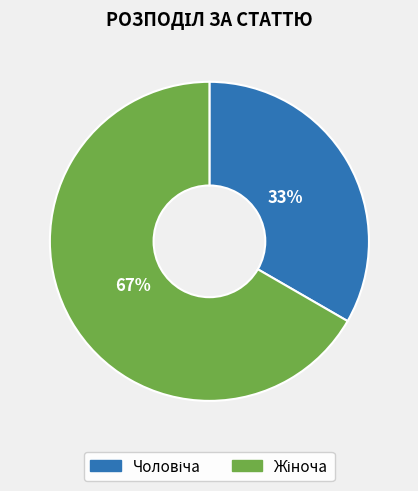

Does any single category account for the majority?

Yes